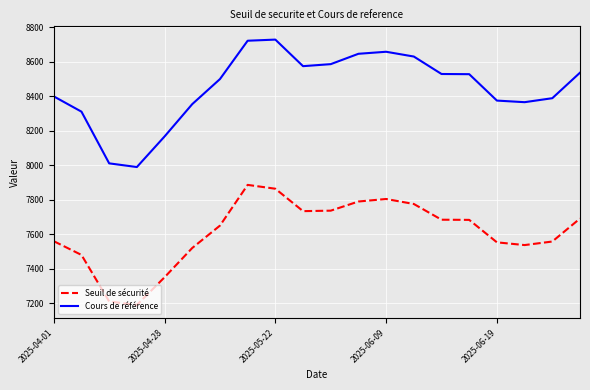

True or false: Cours de référence and Seuil de sécurité cross at least once.

False